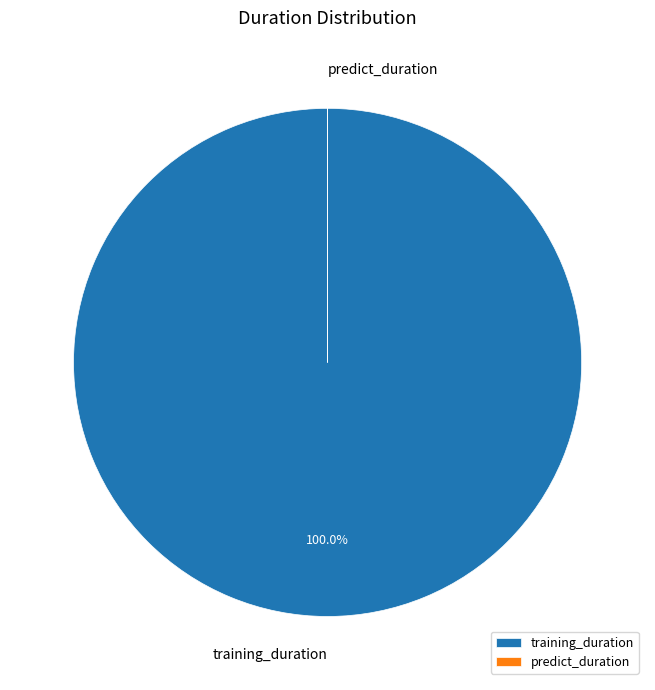

Is there a majority slice in this chart?

Yes